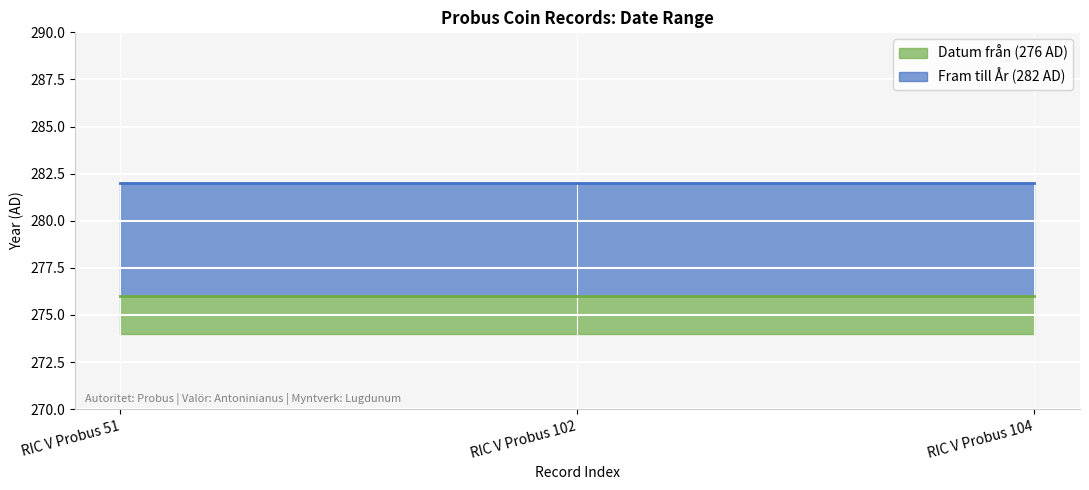

What is the total value across all series at RIC V Probus 51?

558